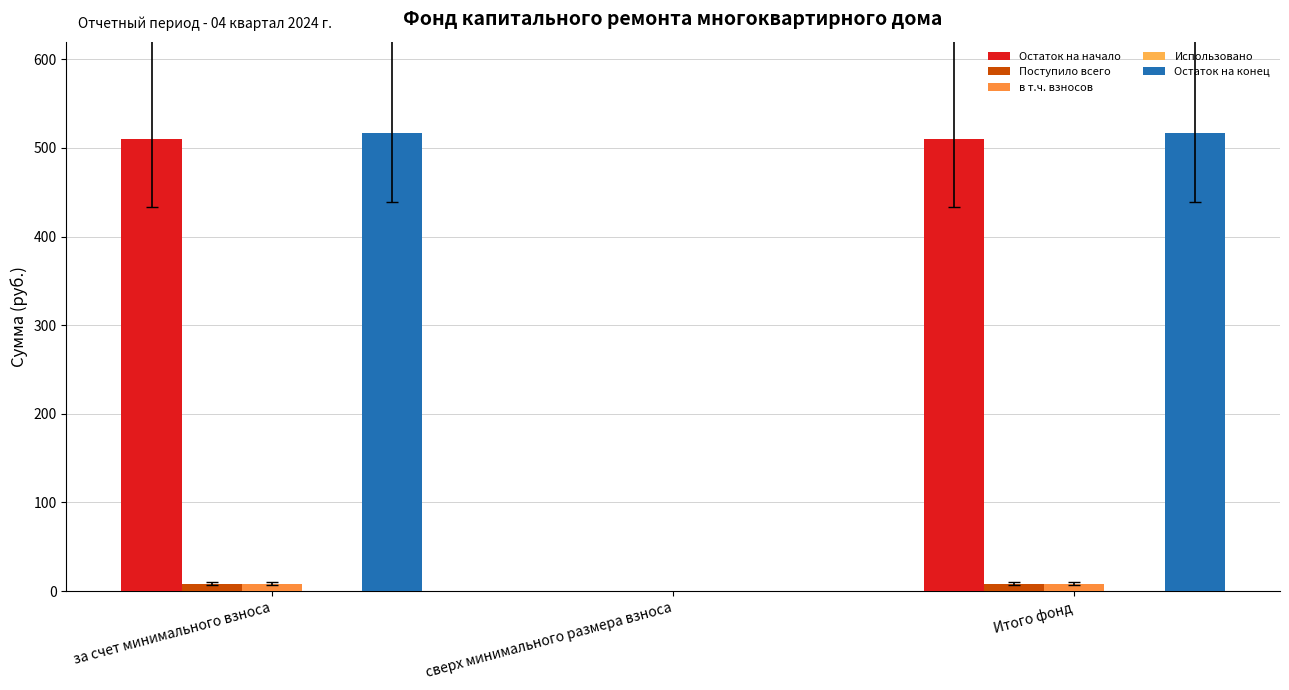

What is the sum of all Остаток на конец values?

1034.4